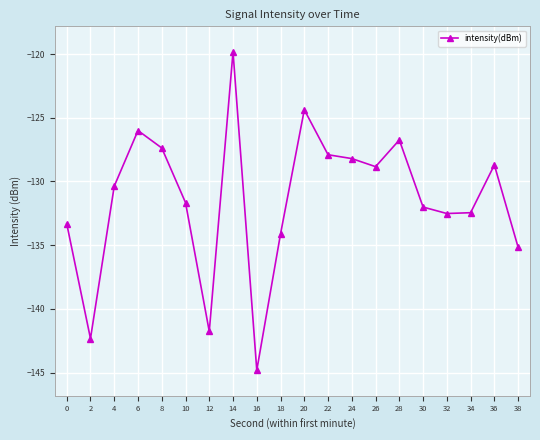

Read the value at 20.

-124.4